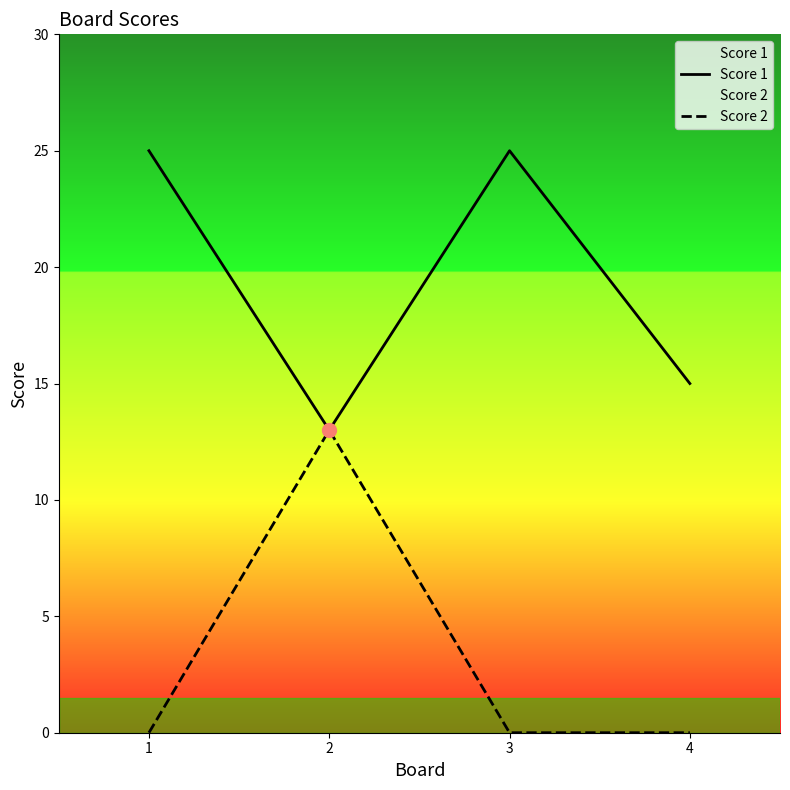

List the series in order of their peak value, highest first.

Score 1, Score 2